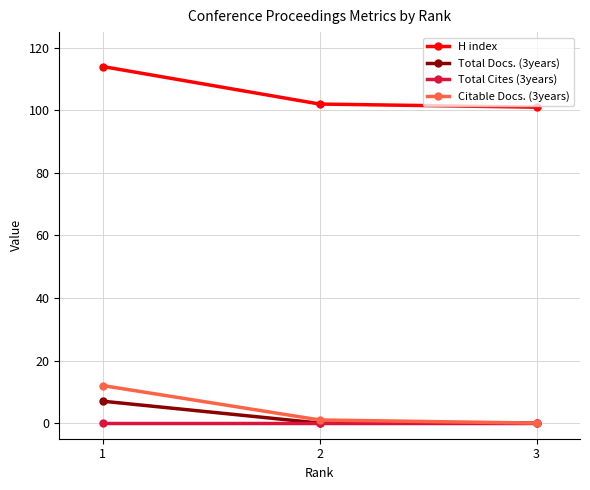

What value does the Citable Docs. (3years) series have at 1?

12